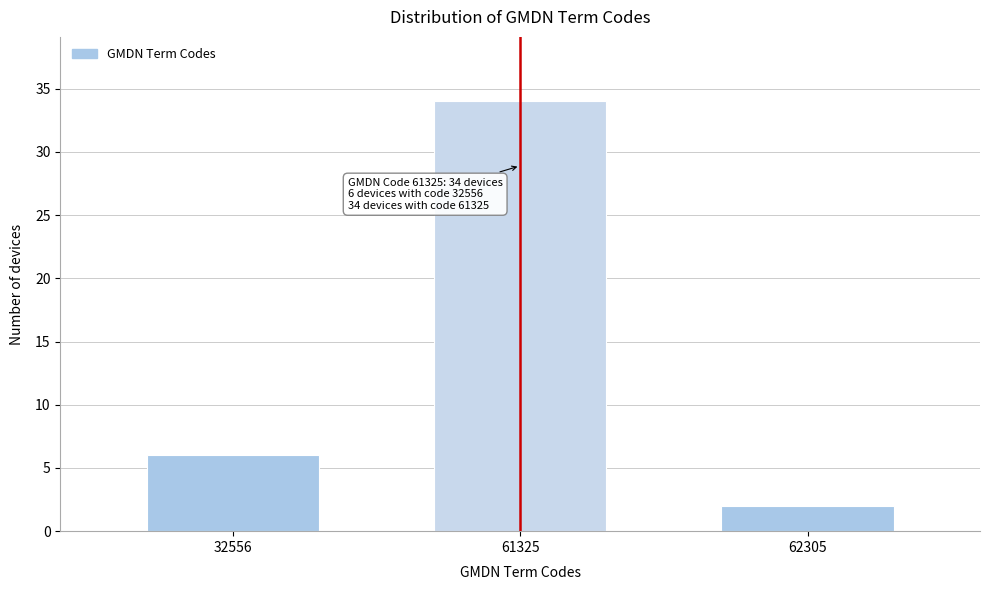

Reading left to right, extract all data points from this chart.

32556=6	61325=34	62305=2